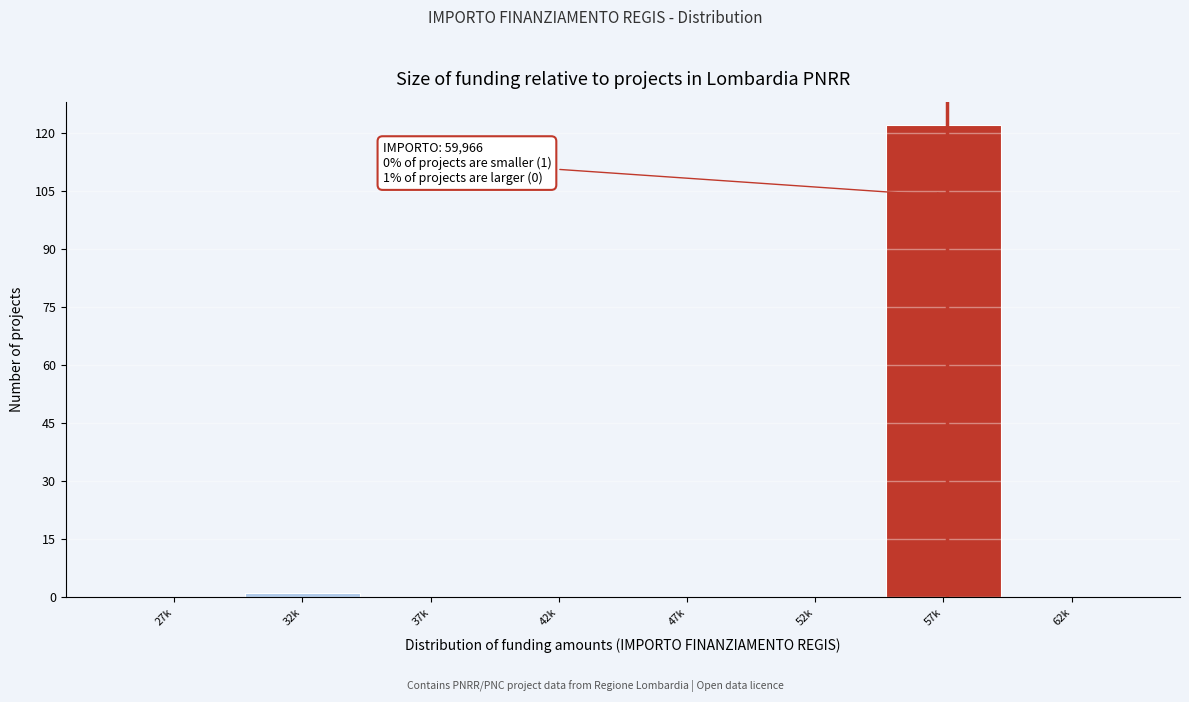

Reading left to right, extract all data points from this chart.

27k=0	32k=1	37k=0	42k=0	47k=0	52k=0	57k=122	62k=0